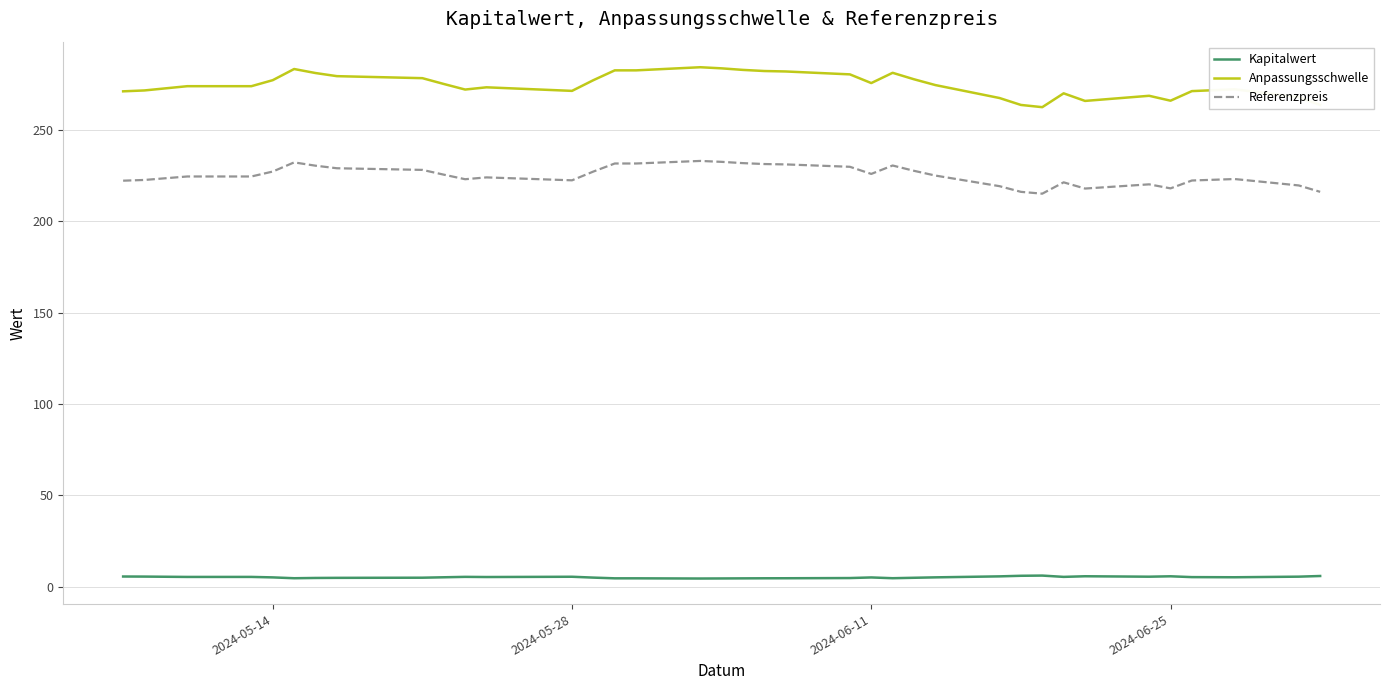

Which series has the largest range (max minus min)?

Anpassungsschwelle